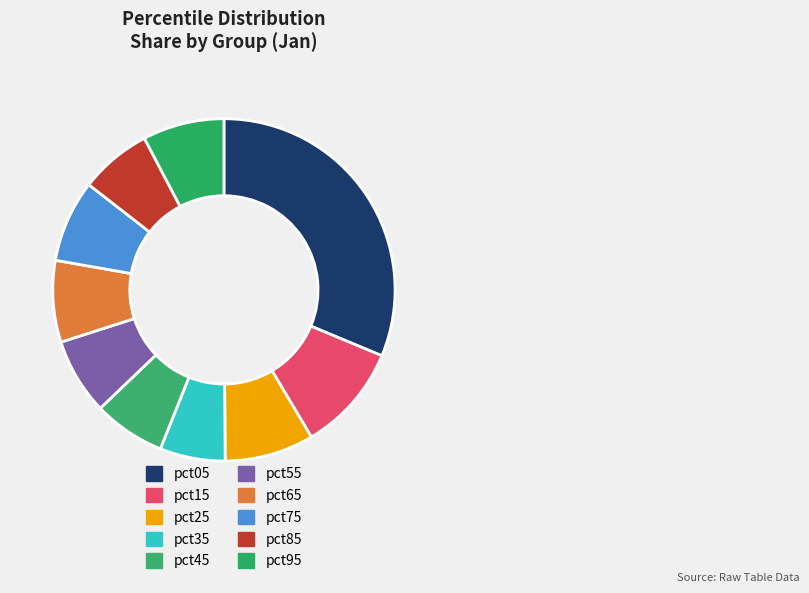

What is the change in value from pct25 to pct85?

-0.2